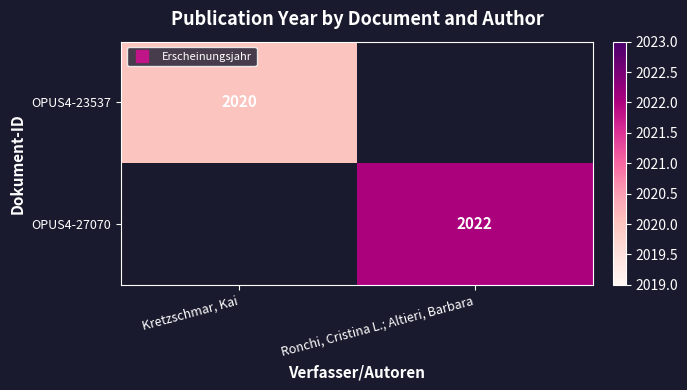

At which category does the chart reach its minimum across all series?

Kretzschmar, Kai